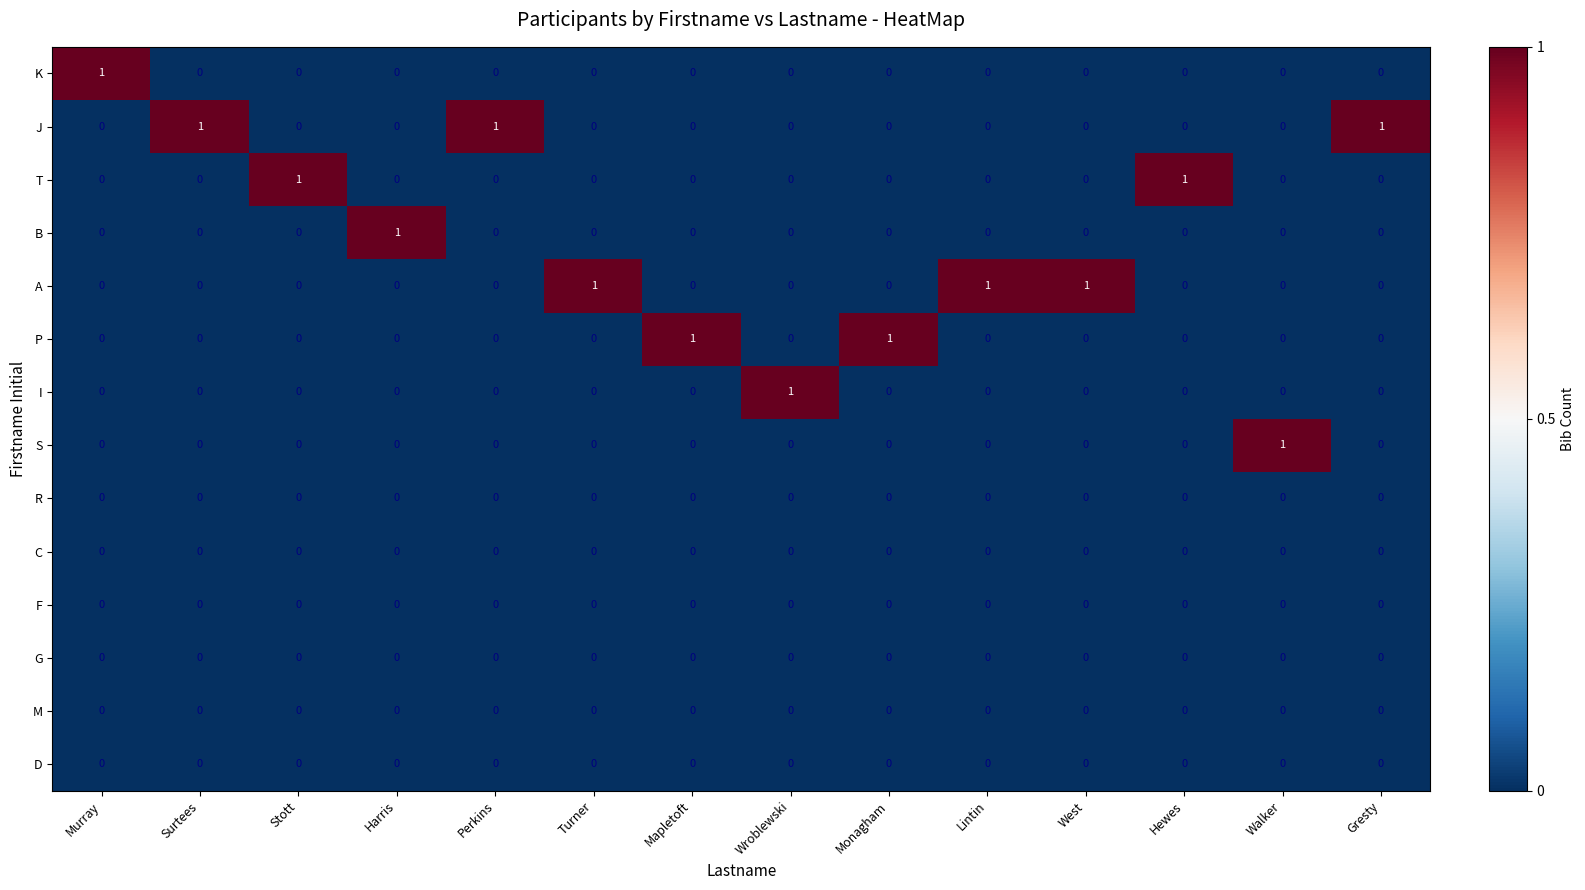

At how many categories does at least one series exceed 0?

14